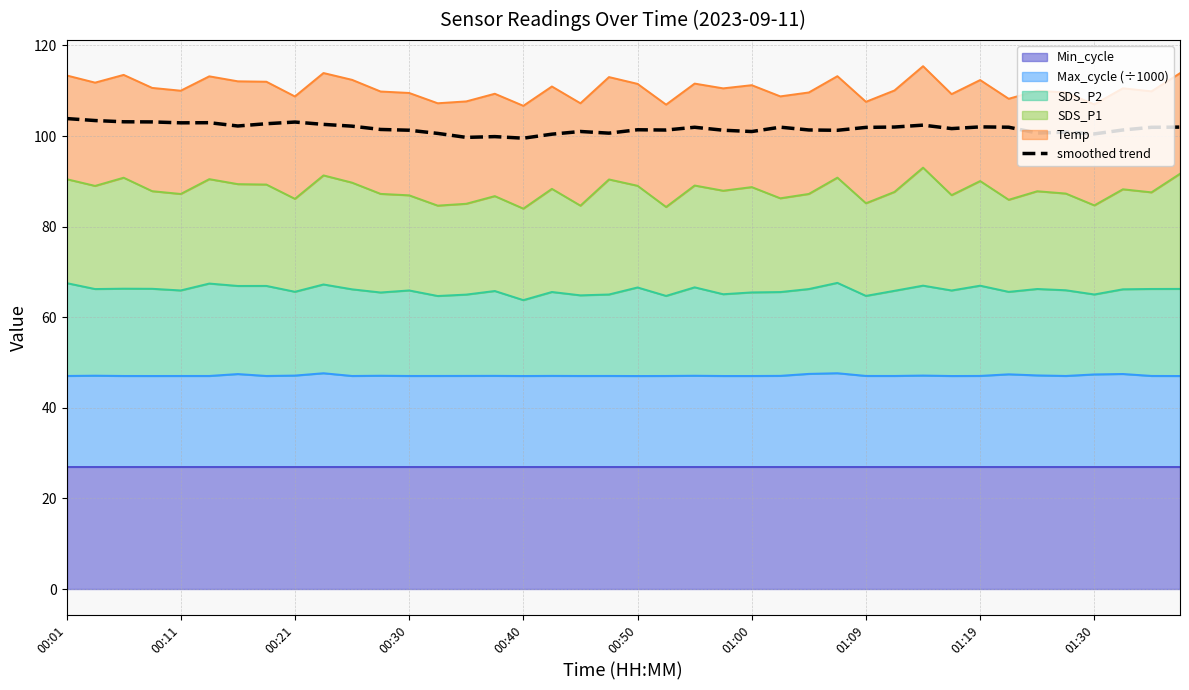

The chart shows a value of 99.9 at 15. True or false?

True